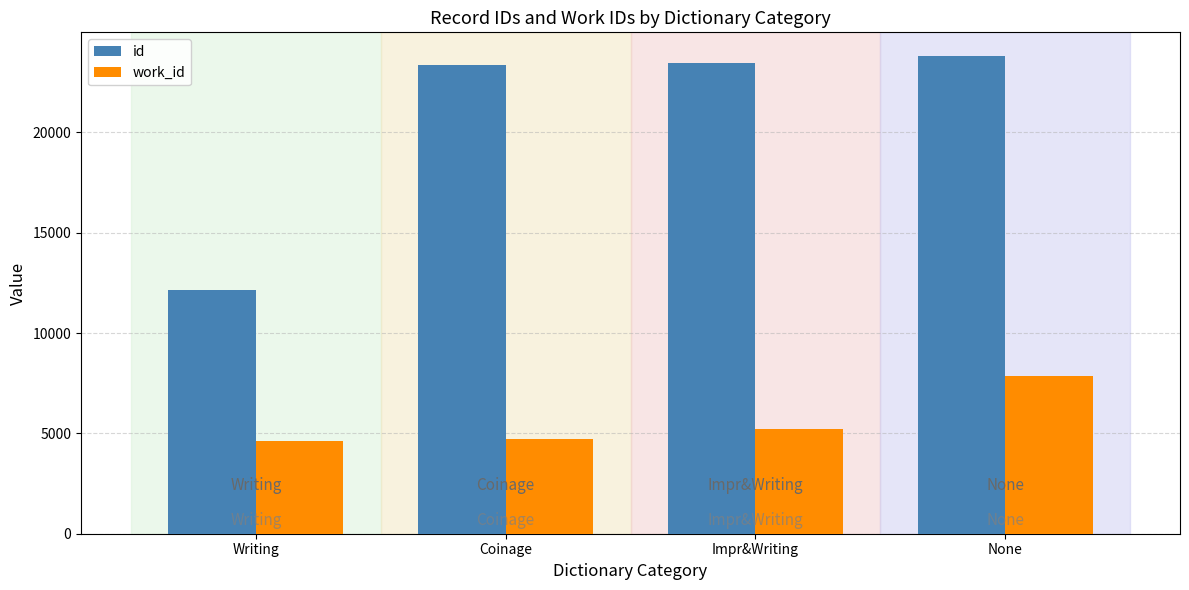

Where is work_id nearest to the value 6241?

Impr&Writing